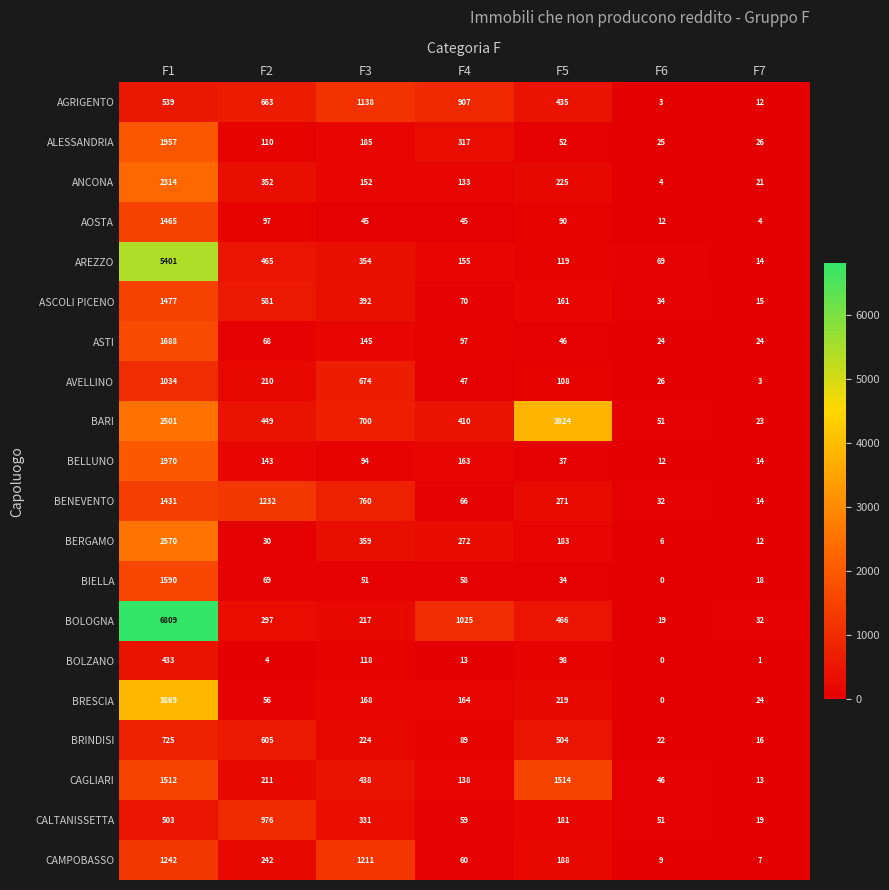

Rank the categories by BOLZANO value from lowest to highest.

F6, F7, F2, F4, F5, F3, F1